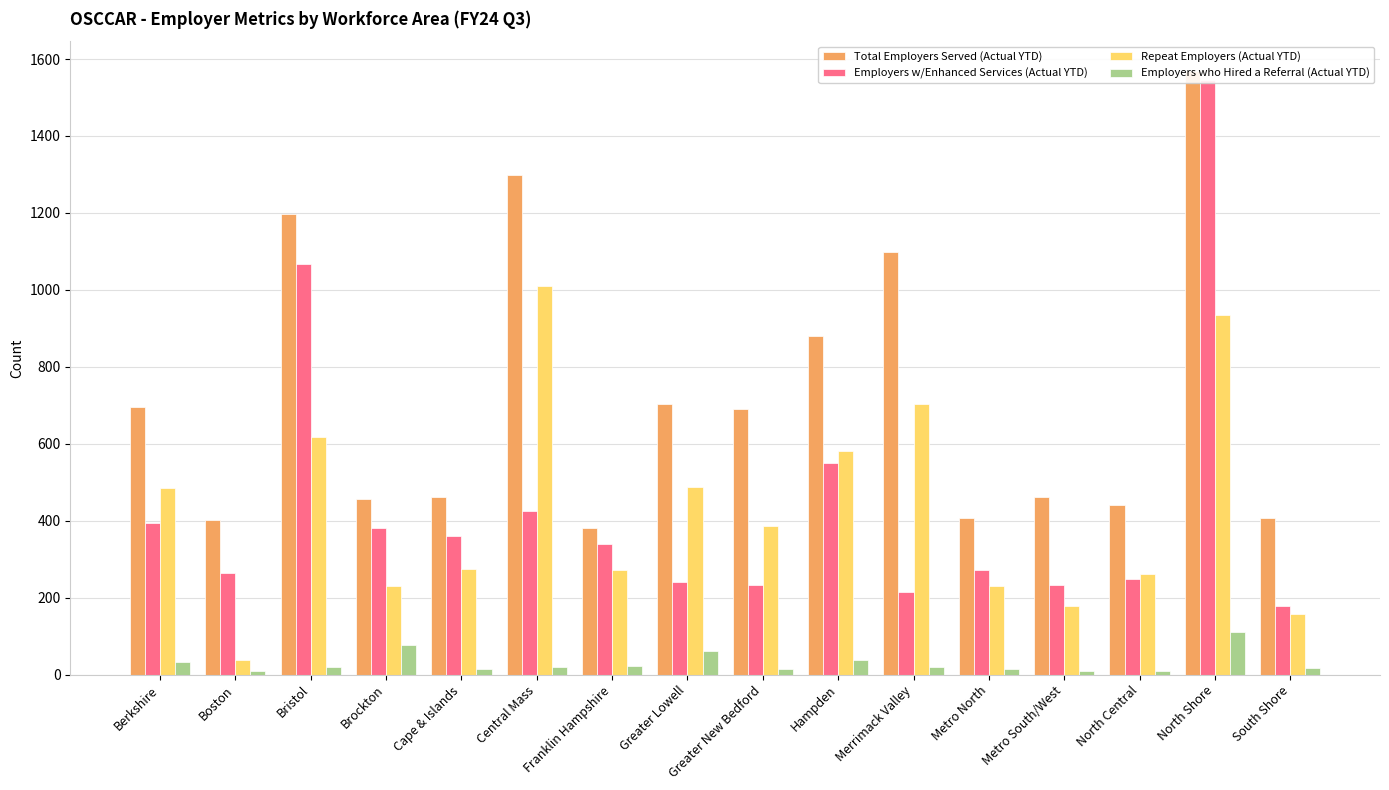

Which series changed the most between Bristol and Brockton?

Total Employers Served (Actual YTD)